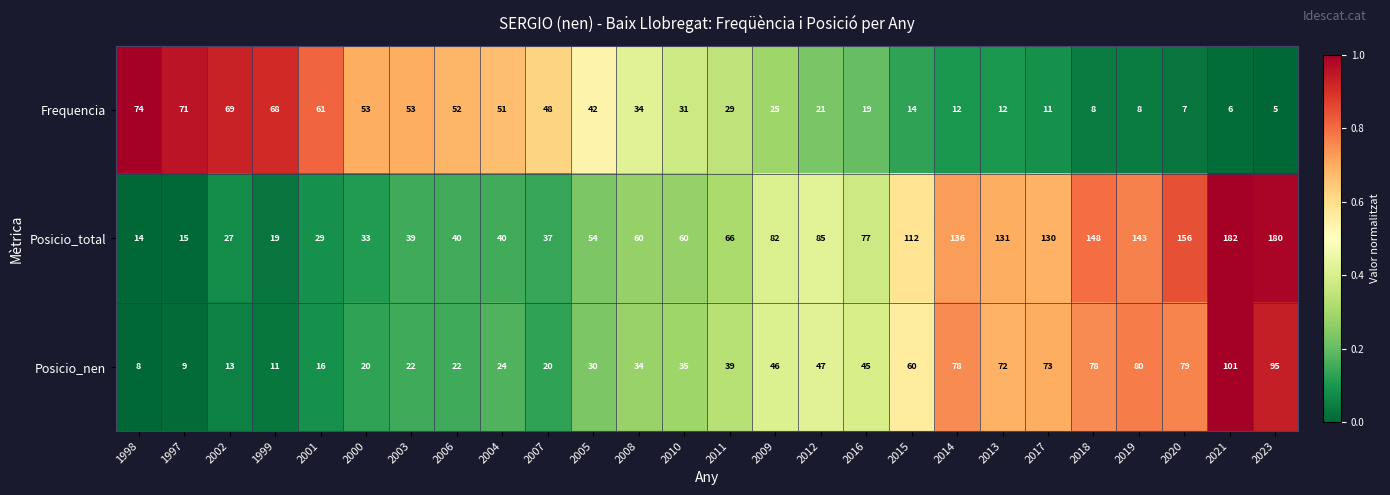

At 2012, list the series in order from largest to smallest.

Posicio_total, Posicio_nen, Frequencia